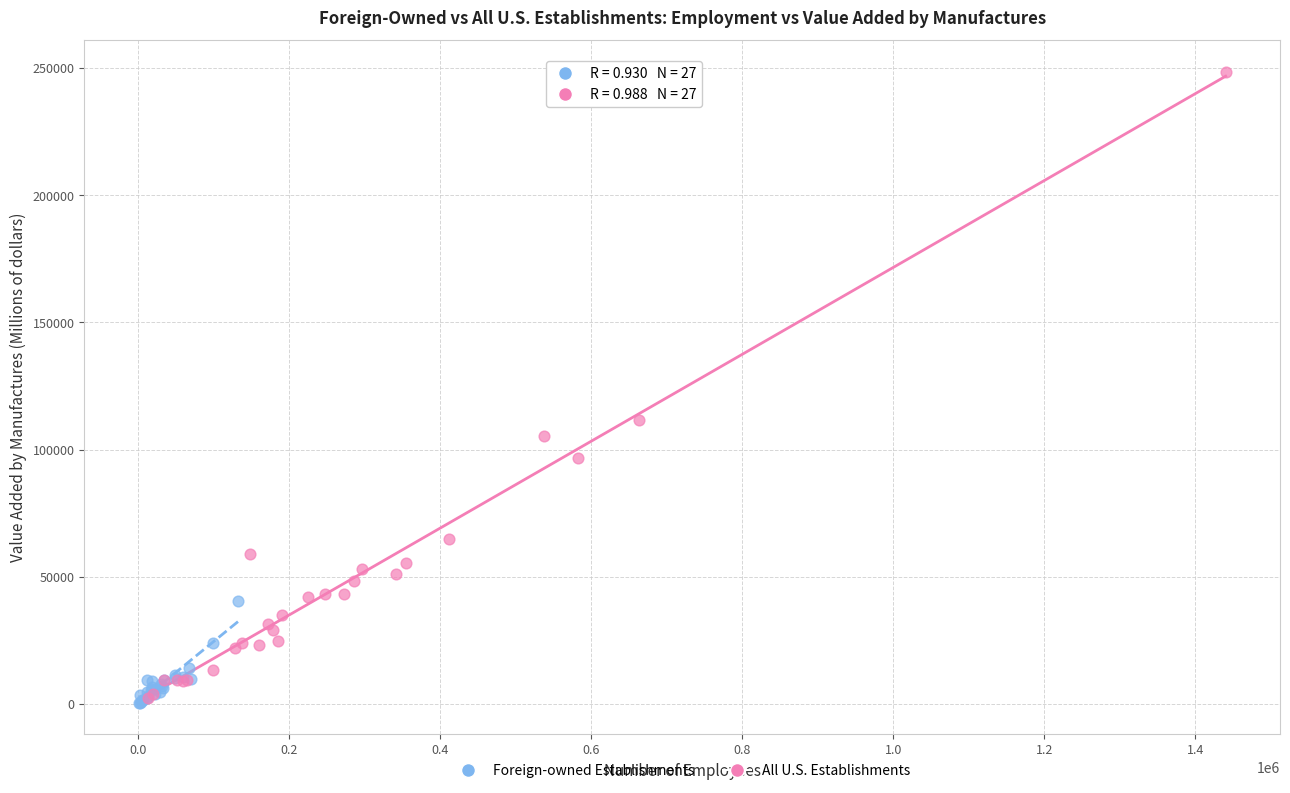

What are all the series names shown in the legend?

Foreign-owned Establishments, All U.S. Establishments